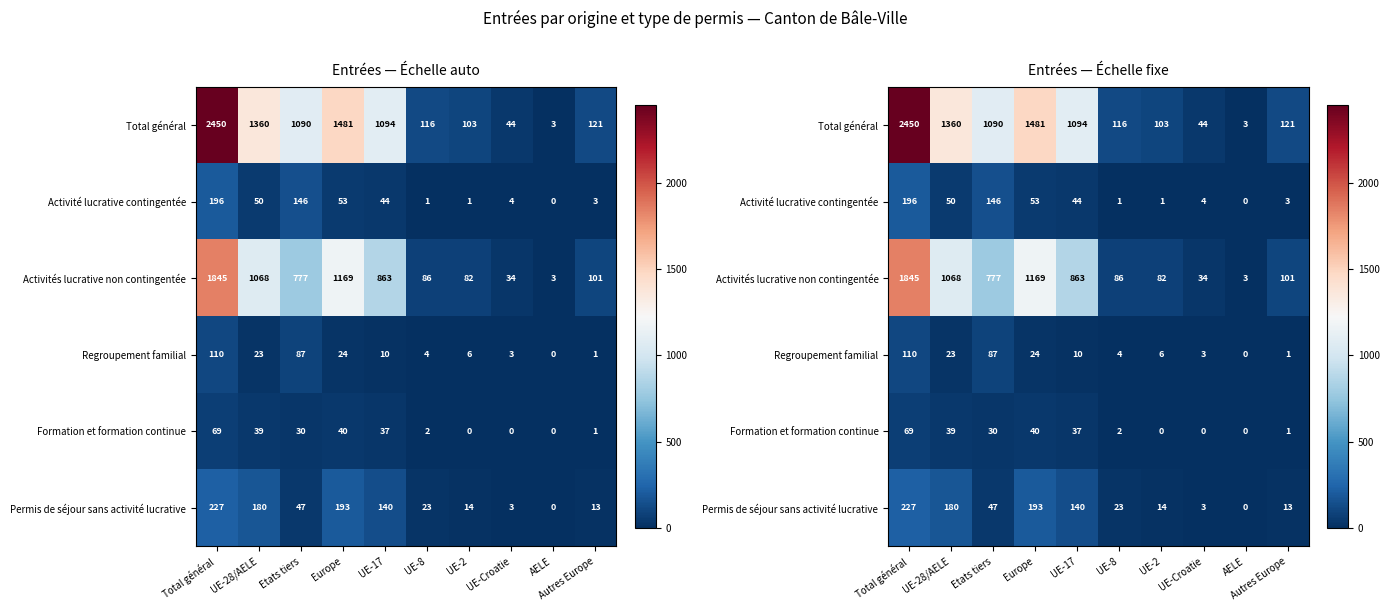

Which category has the lowest value in the Total général series?

AELE